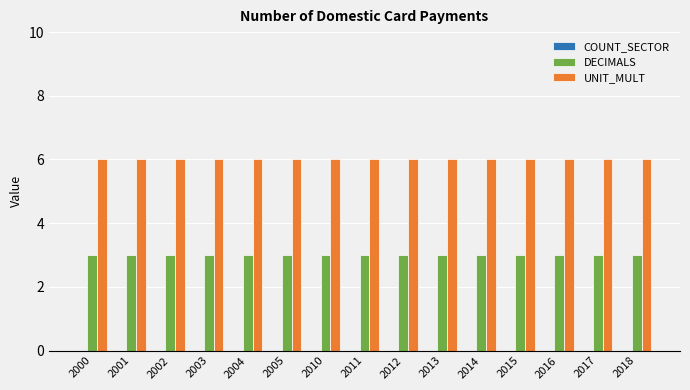

Which series has the largest total across all categories?

UNIT_MULT